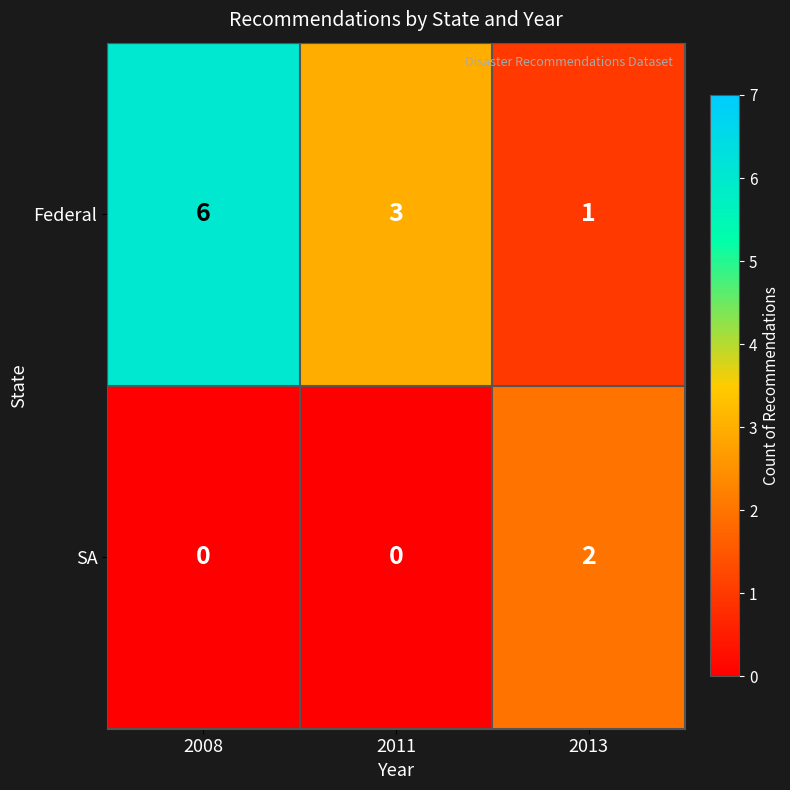

Which series has the largest total across all categories?

Federal